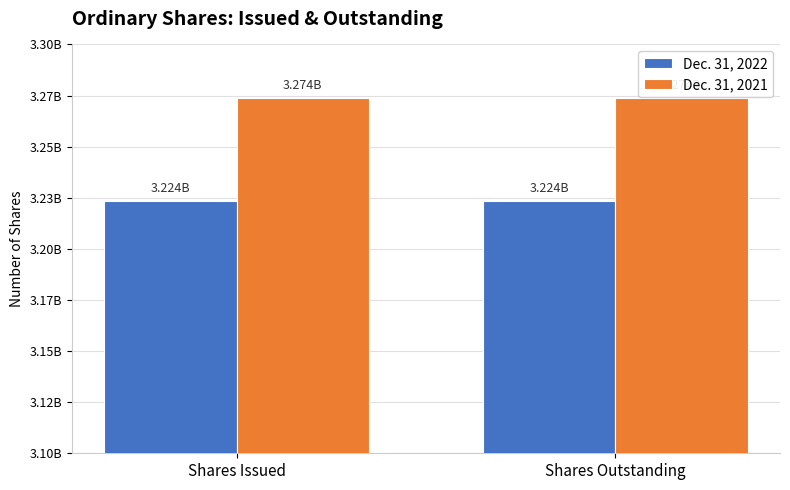

Reading left to right, what are all the values shown in this chart?

Dec. 31, 2022: Shares Issued=3223623596	Shares Outstanding=3223623596
Dec. 31, 2021: Shares Issued=3273835376	Shares Outstanding=3273835376